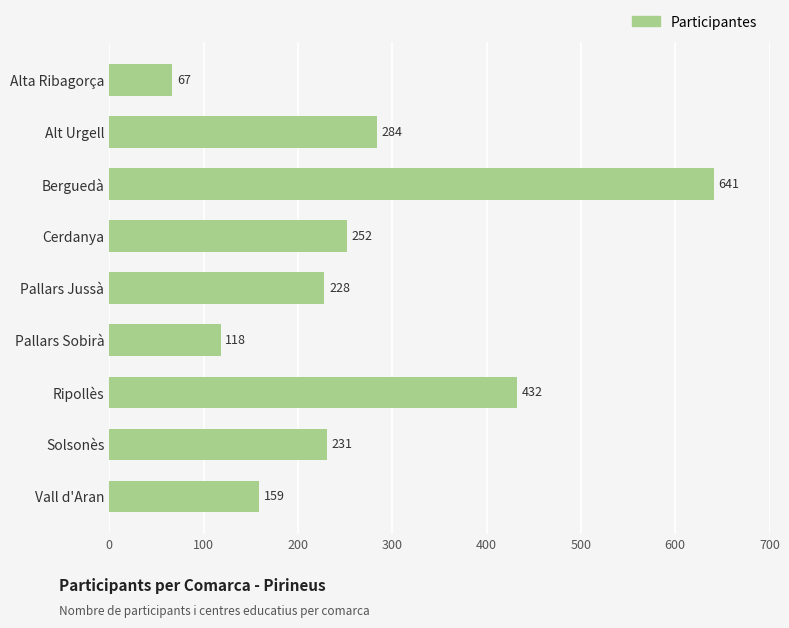

Read the value at Berguedà.

641